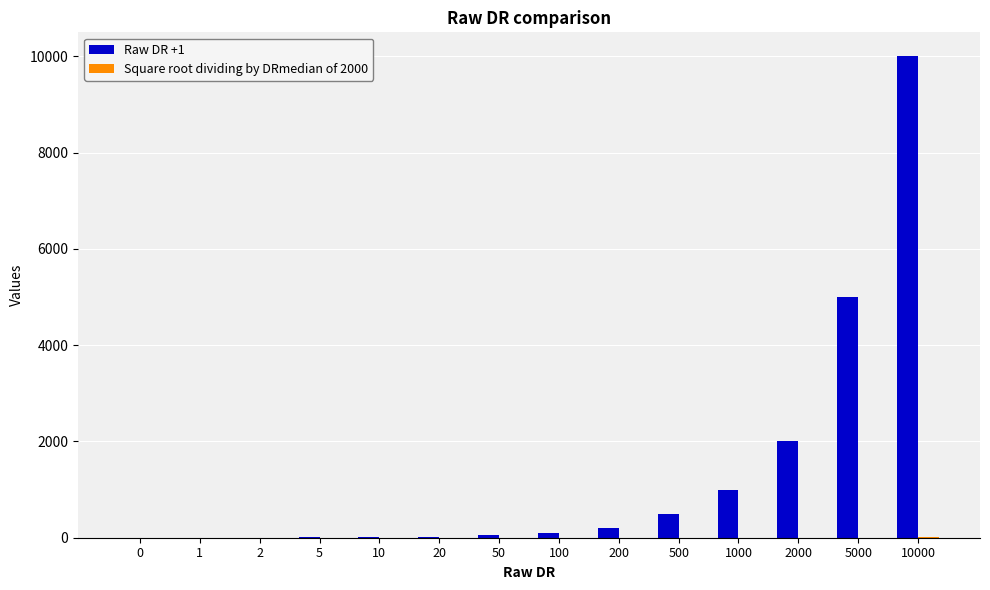

The value of Raw DR +1 at 2000 is 1187.9. True or false?

False